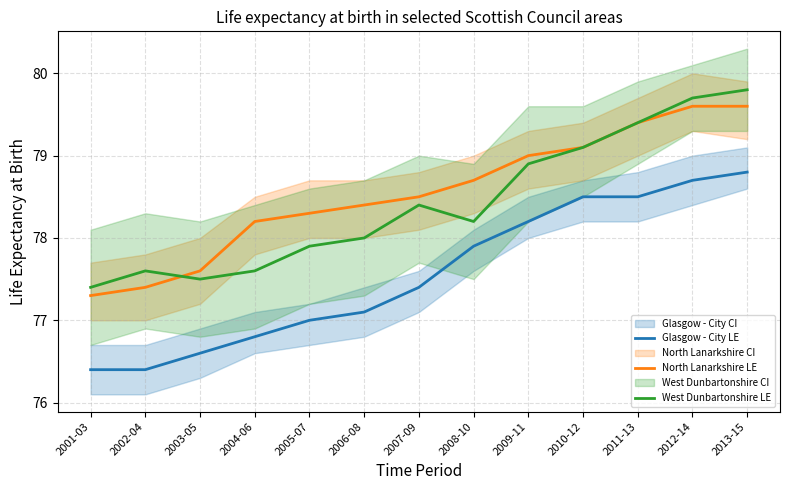

What is the value of the West Dunbartonshire LE point at the 5th from the left?

77.9